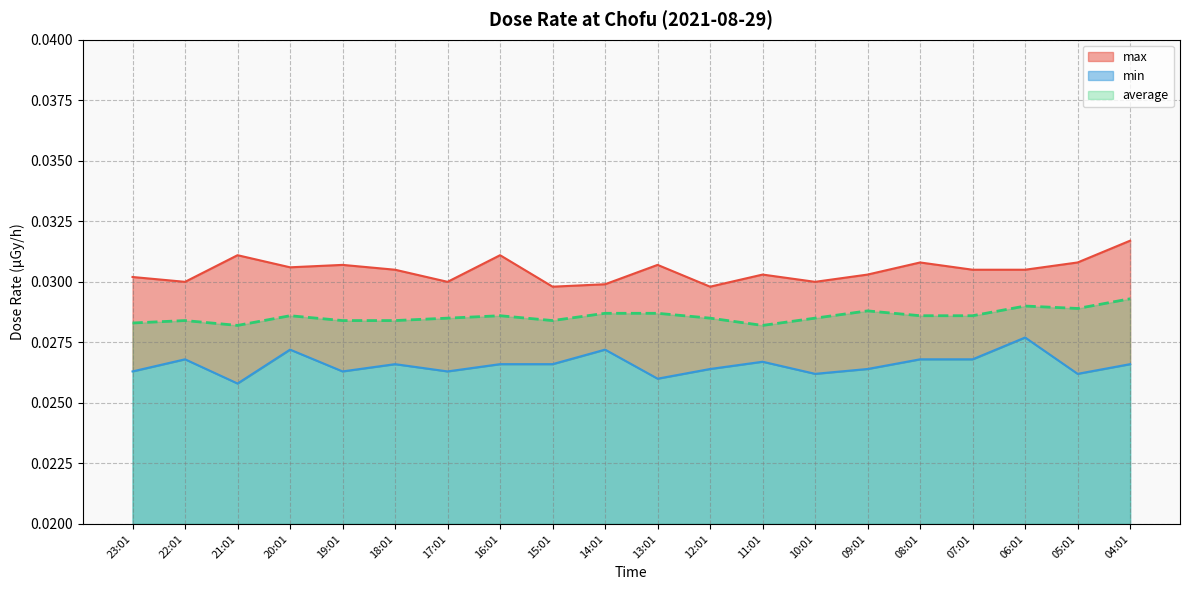

True or false: average has a value of 0.0 at 05:01.

True